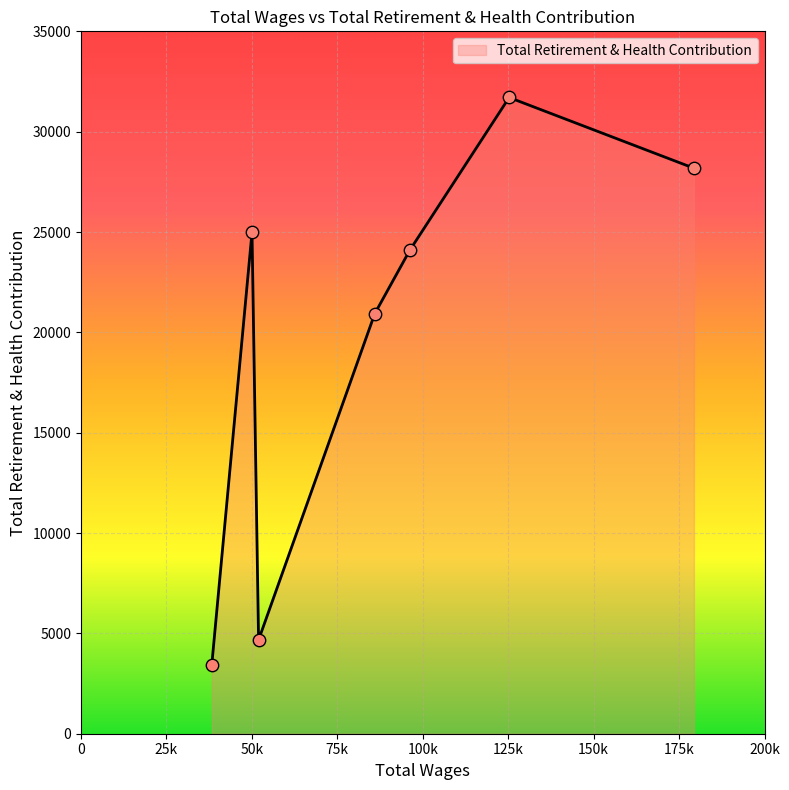

True or false: there are more than 2 points higher than both neighbors.

False